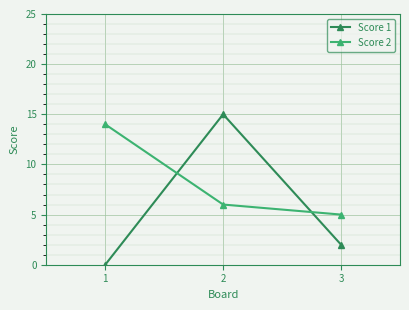

At which category is the sum across all series the highest?

2